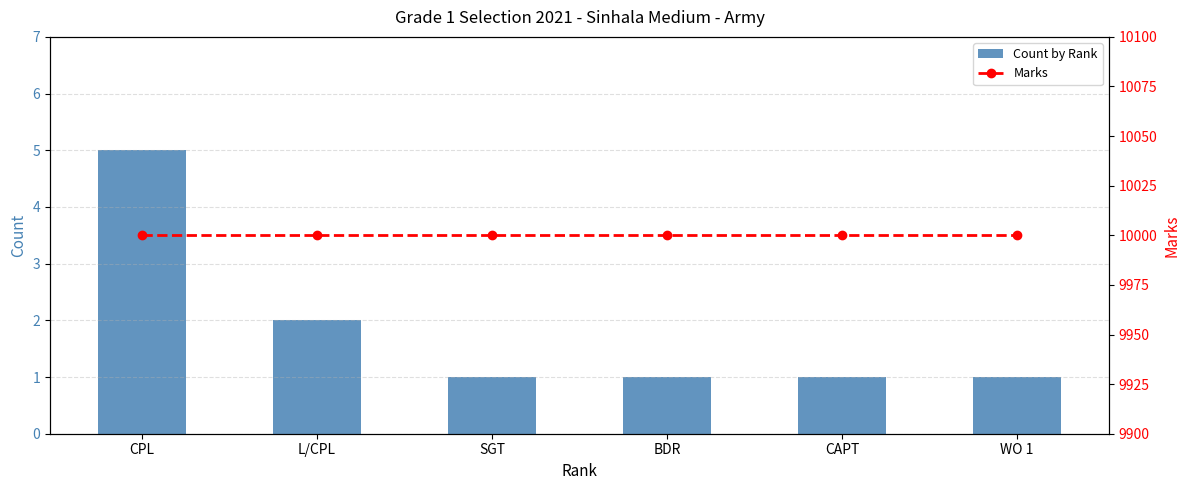

Is it true that Marks equals 16834 at SGT?

False